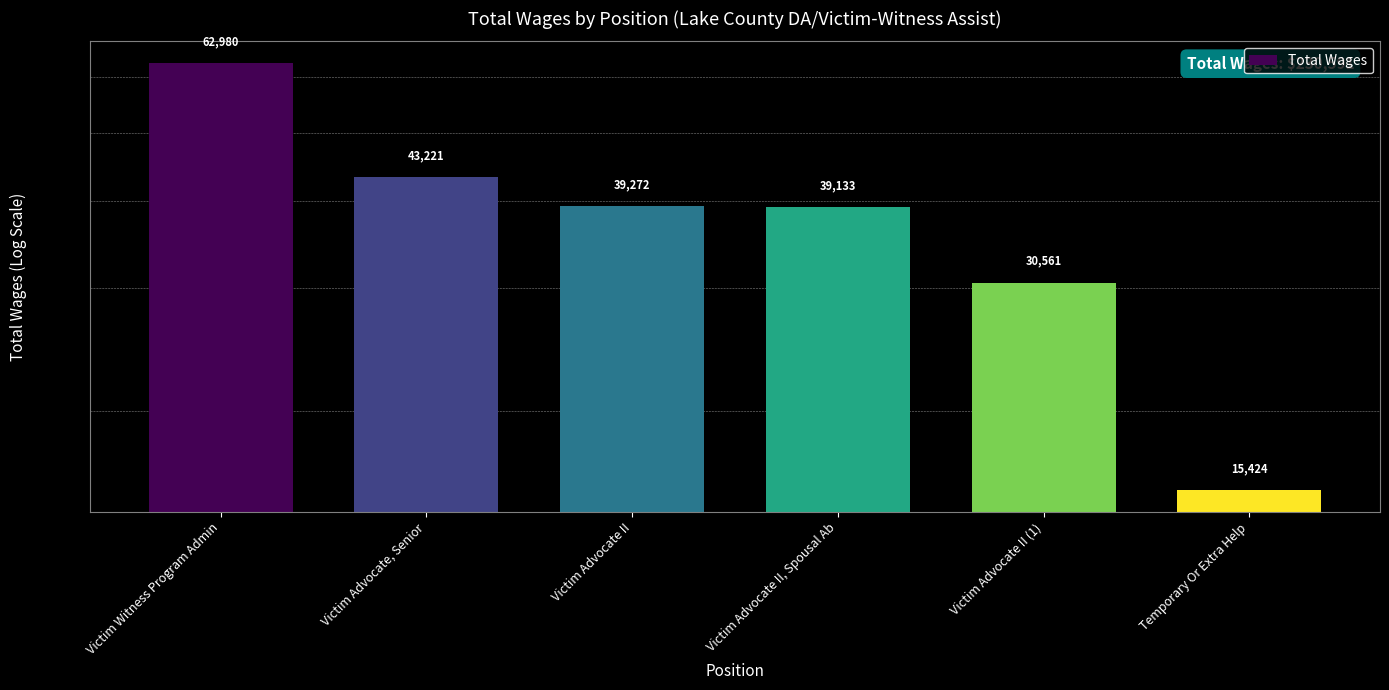

List the labels in order of value, smallest first.

Temporary Or Extra Help, Victim Advocate II (1), Victim Advocate II, Spousal Ab, Victim Advocate II, Victim Advocate, Senior, Victim Witness Program Admin